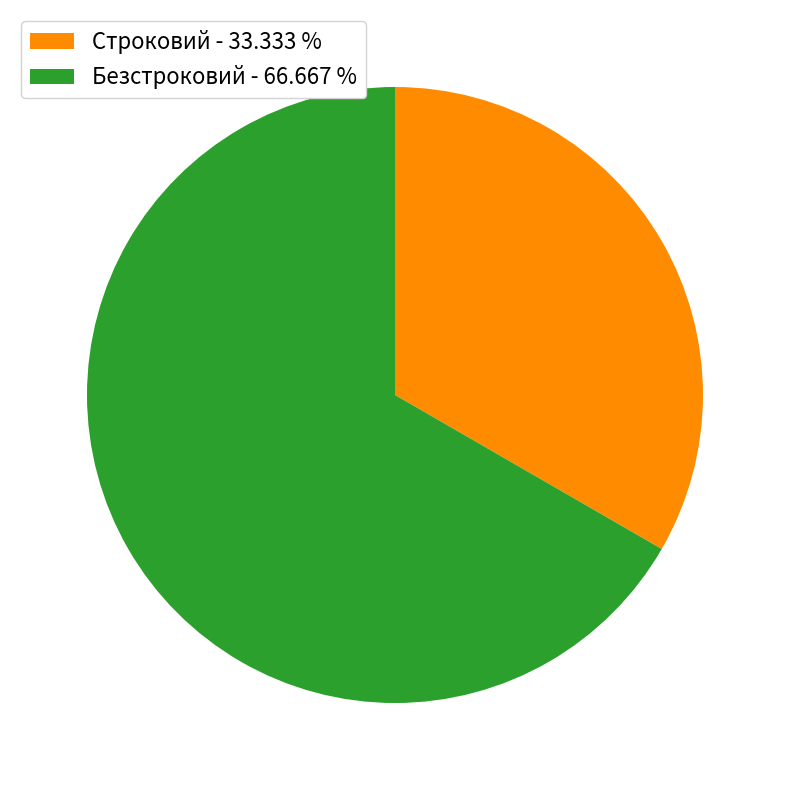

Which slice is the largest?

Безстроковий